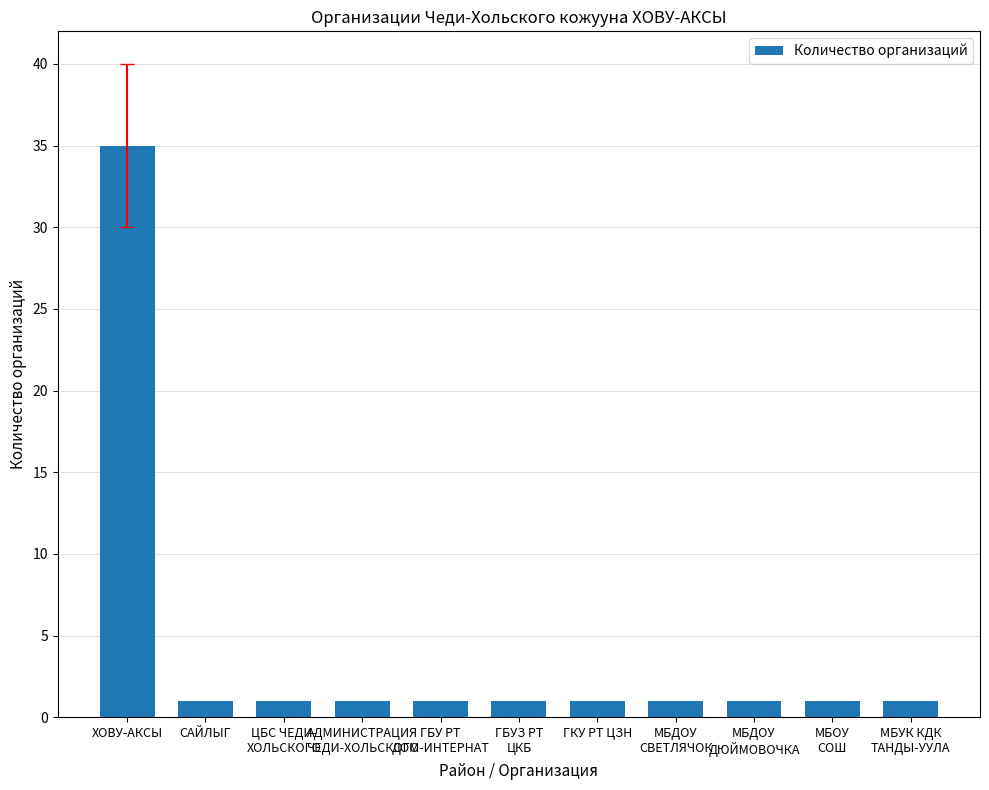

Reading right to left, what are all the values shown in this chart?

МБУК КДК
ТАНДЫ-УУЛА=1	МБОУ
СОШ=1	МБДОУ
ДЮЙМОВОЧКА=1	МБДОУ
СВЕТЛЯЧОК=1	ГКУ РТ ЦЗН=1	ГБУЗ РТ
ЦКБ=1	ГБУ РТ
ДОМ-ИНТЕРНАТ=1	АДМИНИСТРАЦИЯ
ЧЕДИ-ХОЛЬСКОГО=1	ЦБС ЧЕДИ-
ХОЛЬСКОГО=1	САЙЛЫГ=1	ХОВУ-АКСЫ=35